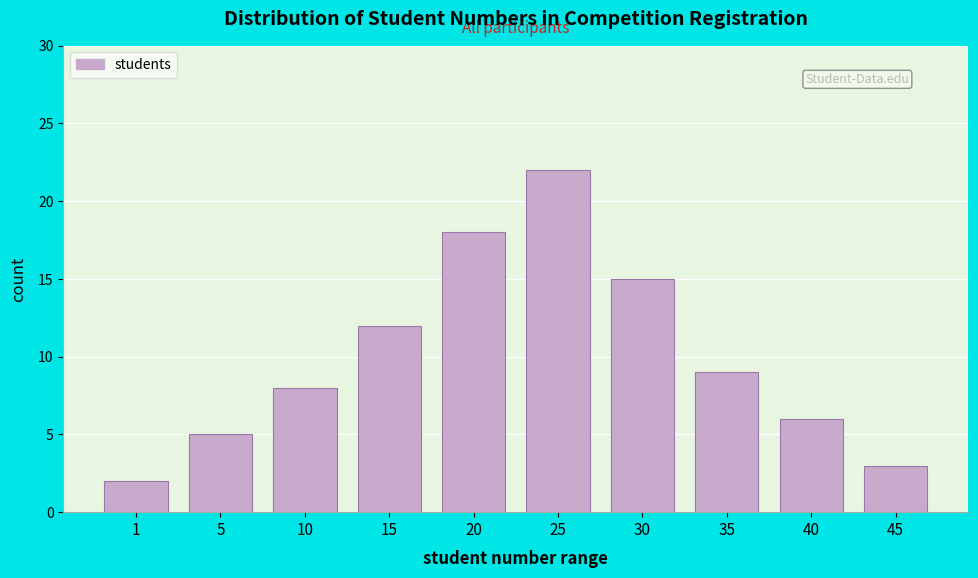

Reading right to left, extract all data points from this chart.

45=3	40=6	35=9	30=15	25=22	20=18	15=12	10=8	5=5	1=2